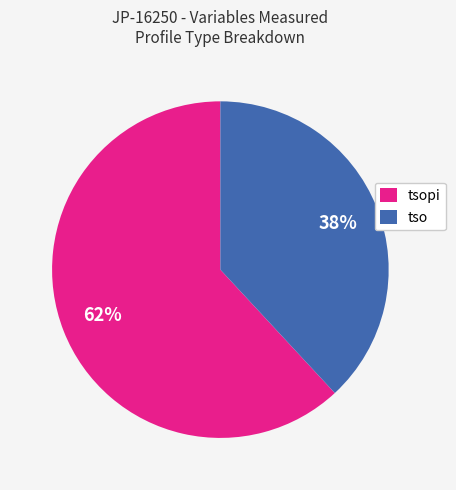

Combined, do tsopi and tso account for over 50%?

Yes